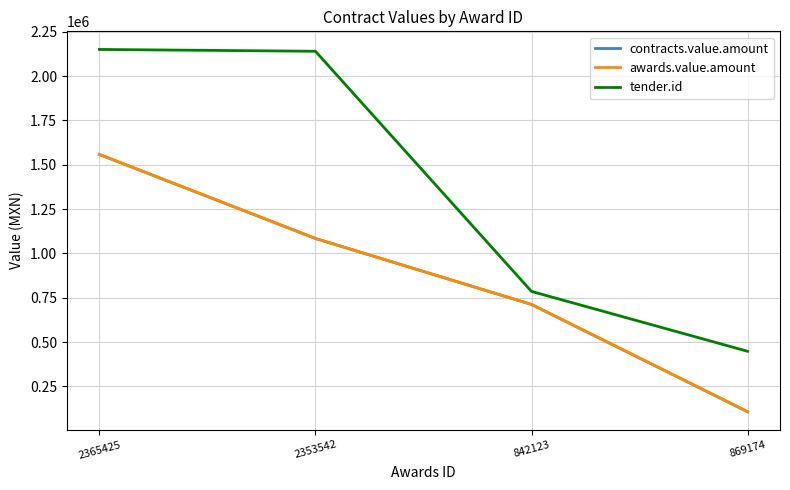

Does the chart display data point markers on the line(s)?

No